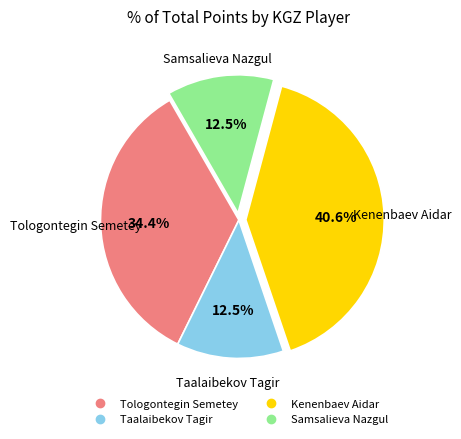

How many slices are in this pie chart?

4